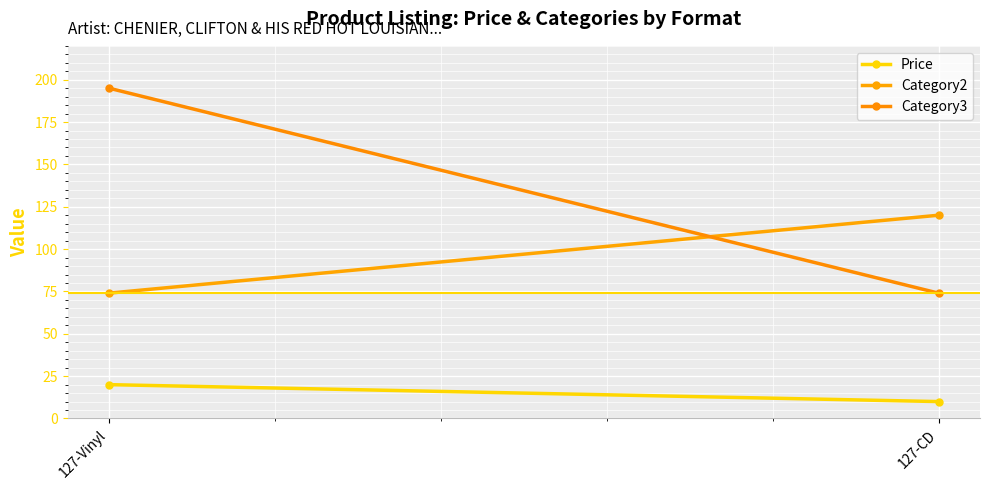

Is this an area chart (filled region under the line)?

No